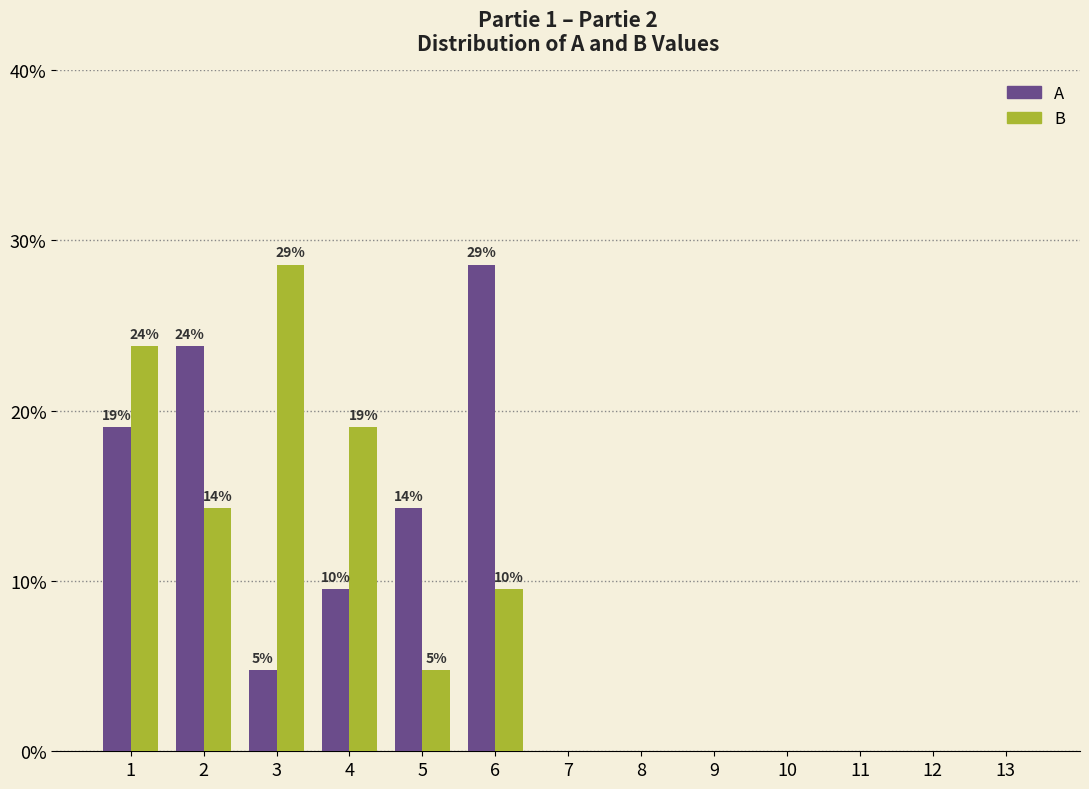

What is the average value of the A series?

7.7